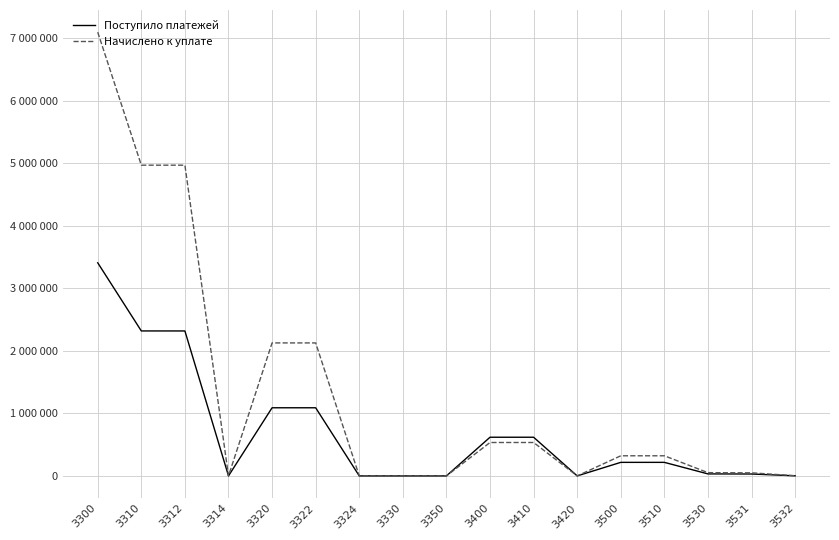

Which series has the largest range (max minus min)?

Начислено к уплате